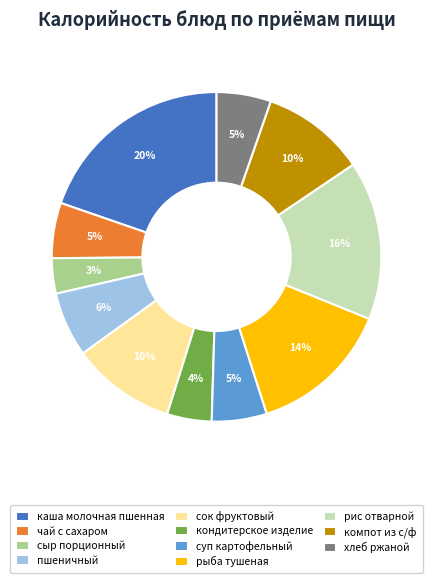

Count the number of slices in the pie.

11